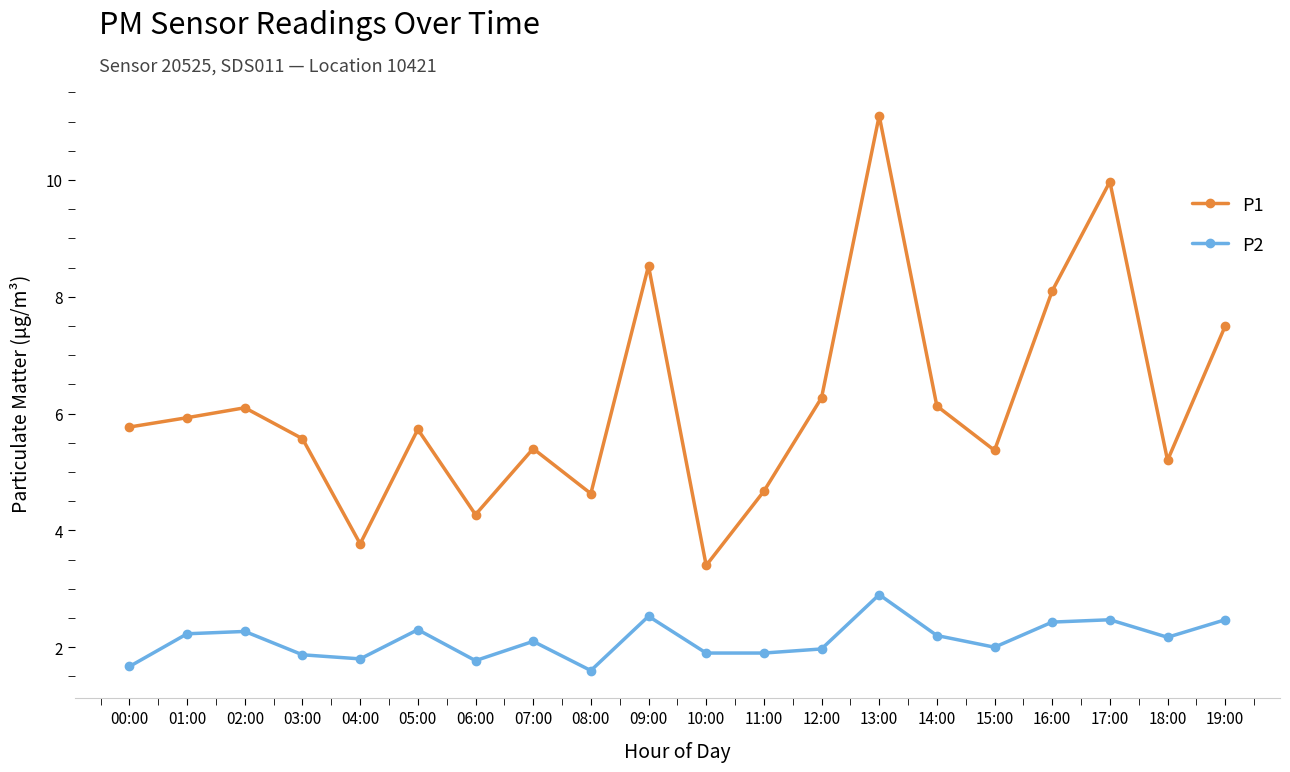

Which series has the widest spread of values?

P1